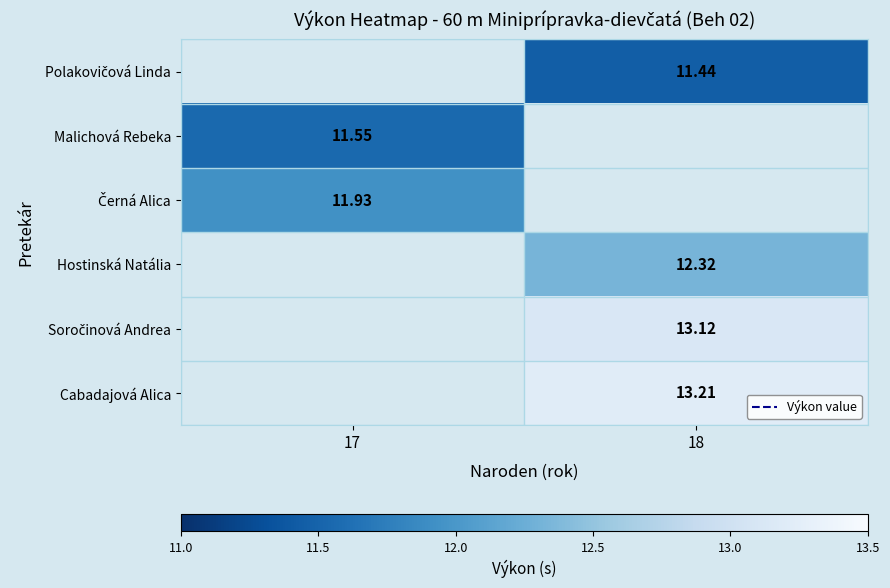

What is the maximum value shown in the chart?

13.2